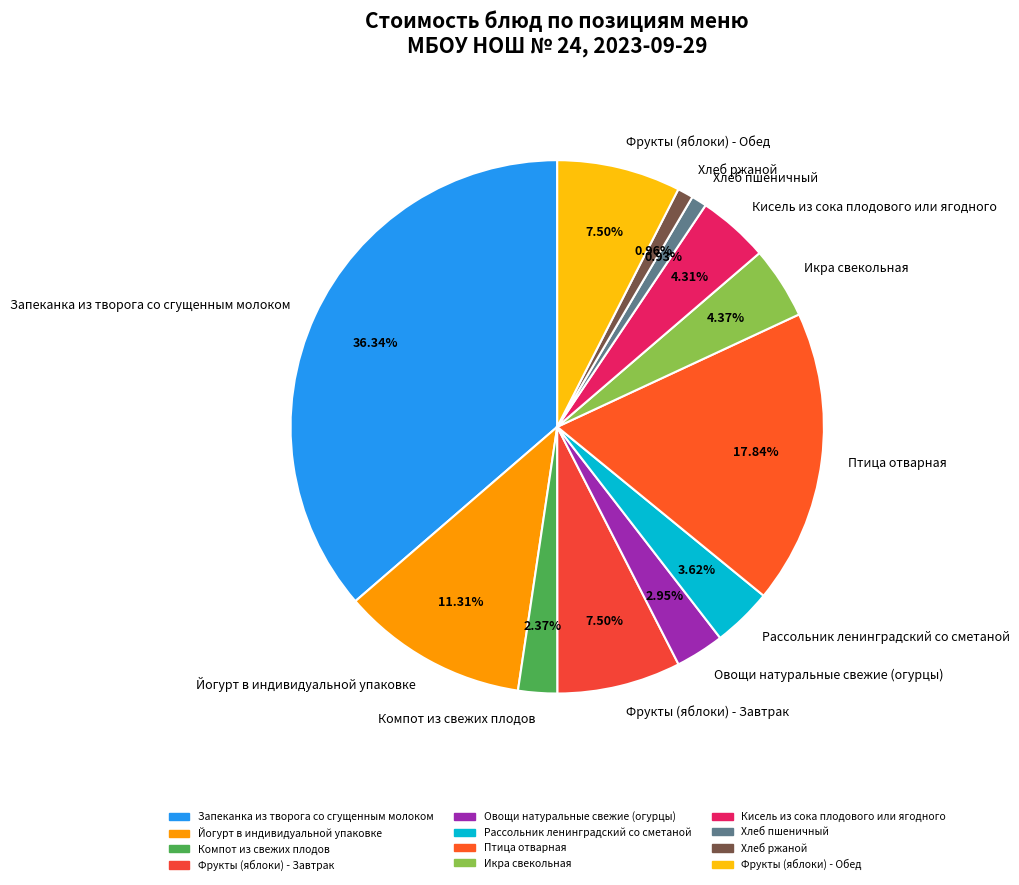

Is it true that Рассольник ленинградский со сметаной is 9% of the pie?

False